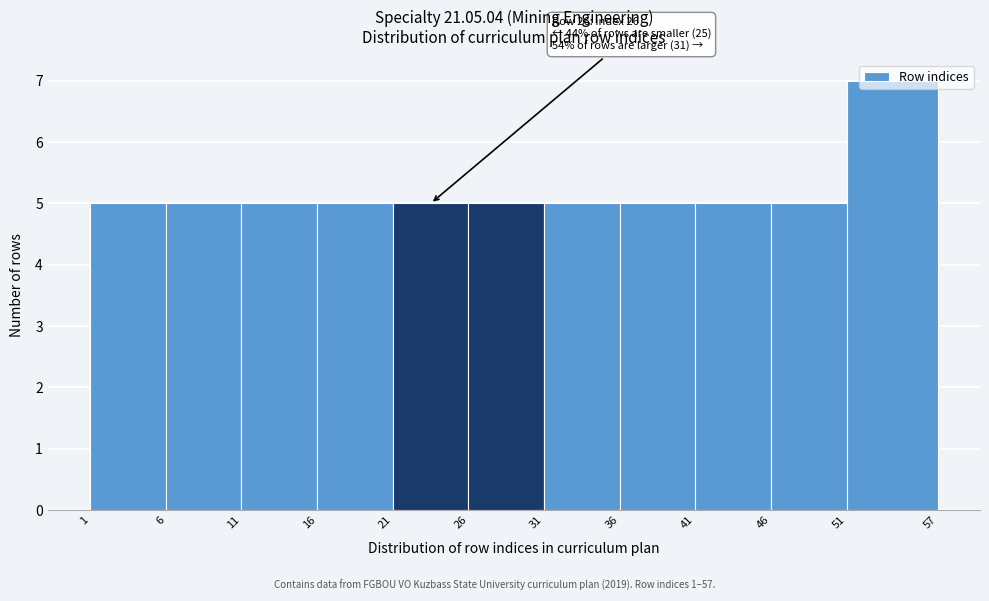

Which range on the x-axis has the tallest bar?

51 to 57